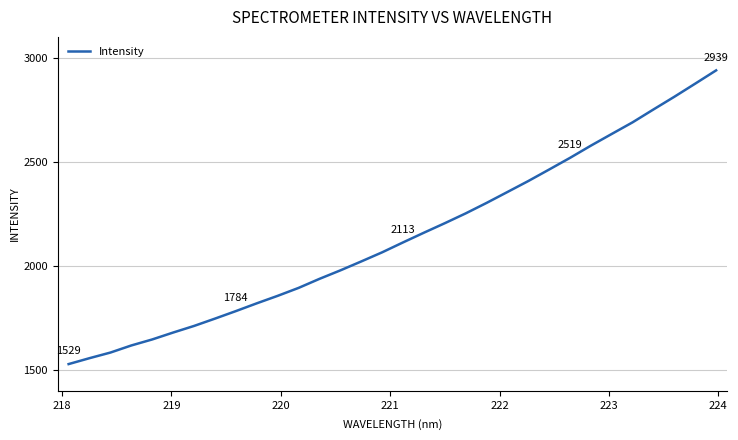

What is the smallest value displayed?

1529.3